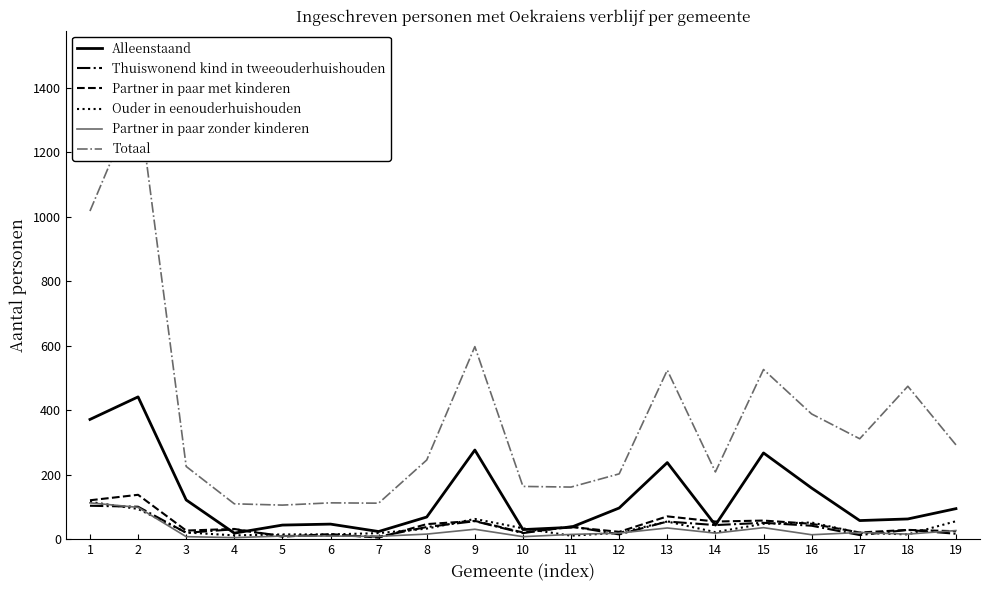

List the series in order of their peak value, lowest first.

Thuiswonend kind in tweeouderhuishouden, Partner in paar zonder kinderen, Ouder in eenouderhuishouden, Partner in paar met kinderen, Alleenstaand, Totaal